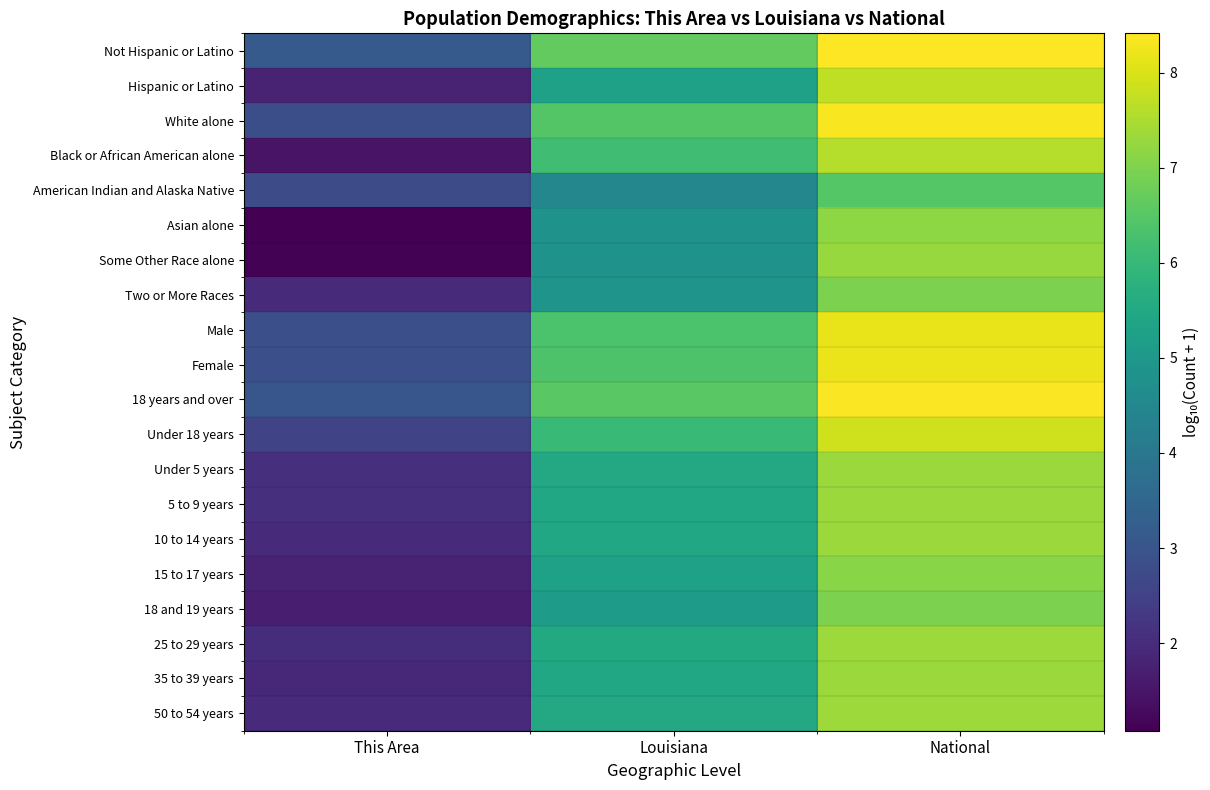

Reading left to right, list all the values displayed in this chart.

Not Hispanic or Latino: This Area=3.1	Louisiana=6.6	National=8.4
Hispanic or Latino: This Area=1.8	Louisiana=5.3	National=7.7
White alone: This Area=2.9	Louisiana=6.5	National=8.3
Black or African American alone: This Area=1.5	Louisiana=6.2	National=7.6
American Indian and Alaska Native: This Area=2.8	Louisiana=4.5	National=6.5
Asian alone: This Area=1.1	Louisiana=4.8	National=7.2
Some Other Race alone: This Area=1.1	Louisiana=4.8	National=7.3
Two or More Races: This Area=1.9	Louisiana=4.9	National=7.0
Male: This Area=2.9	Louisiana=6.3	National=8.2
Female: This Area=2.9	Louisiana=6.4	National=8.2
18 years and over: This Area=3.0	Louisiana=6.5	National=8.4
Under 18 years: This Area=2.6	Louisiana=6.0	National=7.9
Under 5 years: This Area=2.1	Louisiana=5.5	National=7.3
5 to 9 years: This Area=2.1	Louisiana=5.5	National=7.3
10 to 14 years: This Area=2.0	Louisiana=5.5	National=7.3
15 to 17 years: This Area=1.8	Louisiana=5.3	National=7.1
18 and 19 years: This Area=1.7	Louisiana=5.1	National=7.0
25 to 29 years: This Area=2.0	Louisiana=5.5	National=7.3
35 to 39 years: This Area=1.9	Louisiana=5.4	National=7.3
50 to 54 years: This Area=1.9	Louisiana=5.5	National=7.3